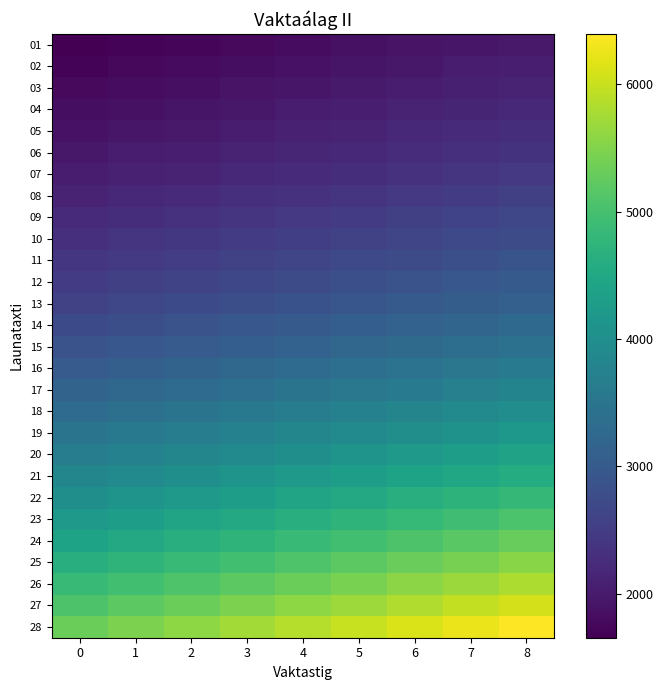

Which series has the largest total across all categories?

28